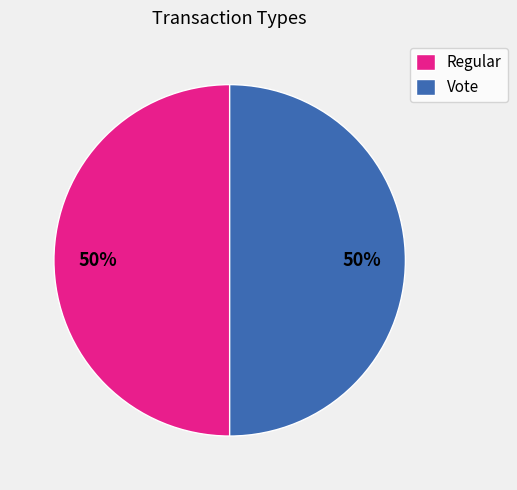

To the nearest percent, what portion does Regular represent?

50%